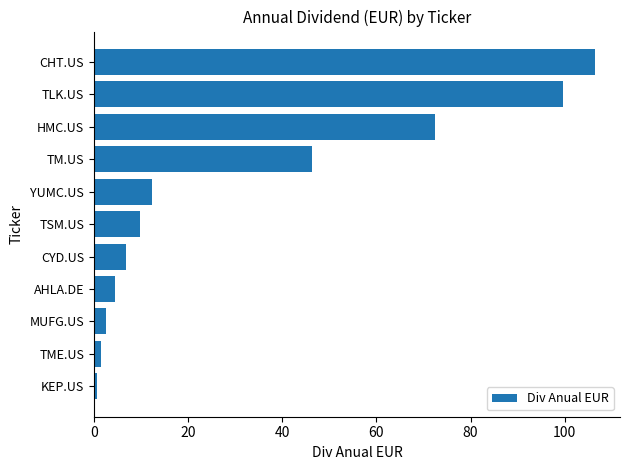

What is the average value?

33.0